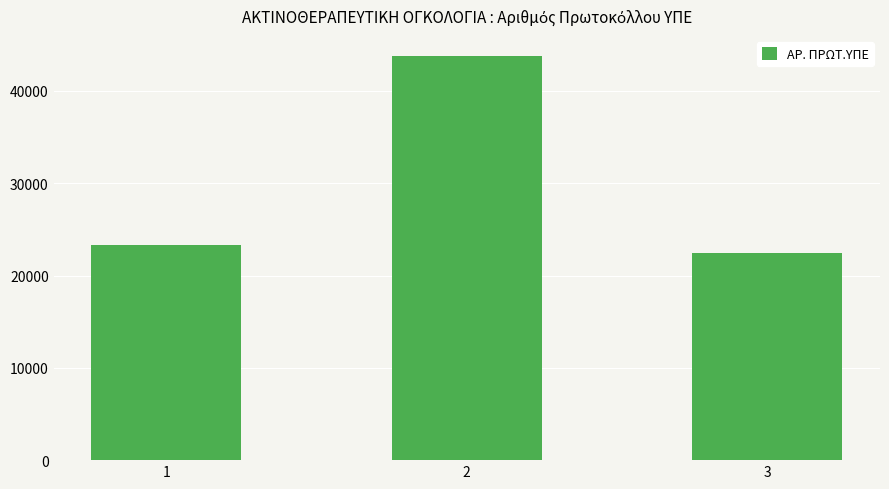

Are the bars horizontal?

No